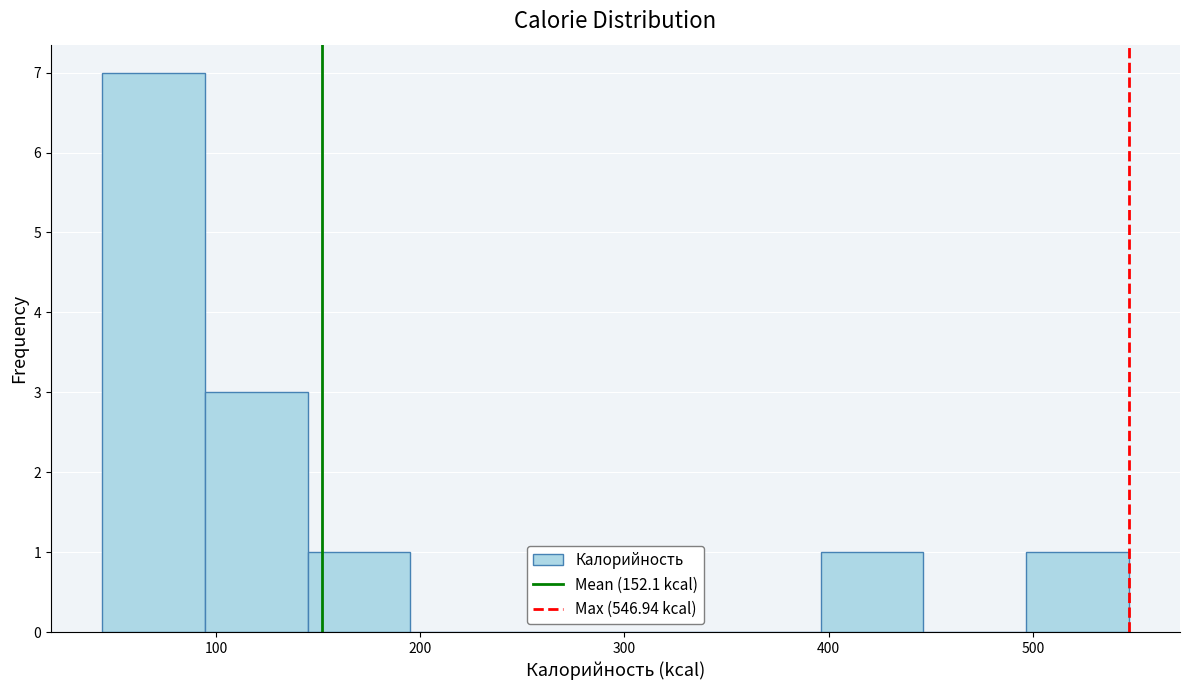

Which range on the x-axis has the tallest bar?

40 to 90